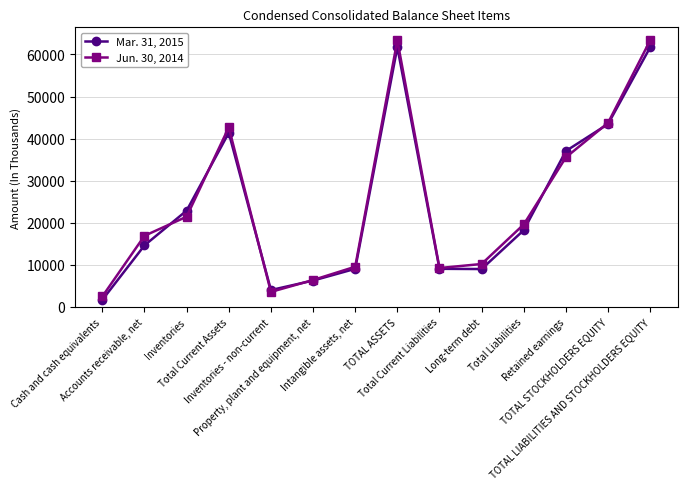

What are all the series names shown in the legend?

Mar. 31, 2015, Jun. 30, 2014